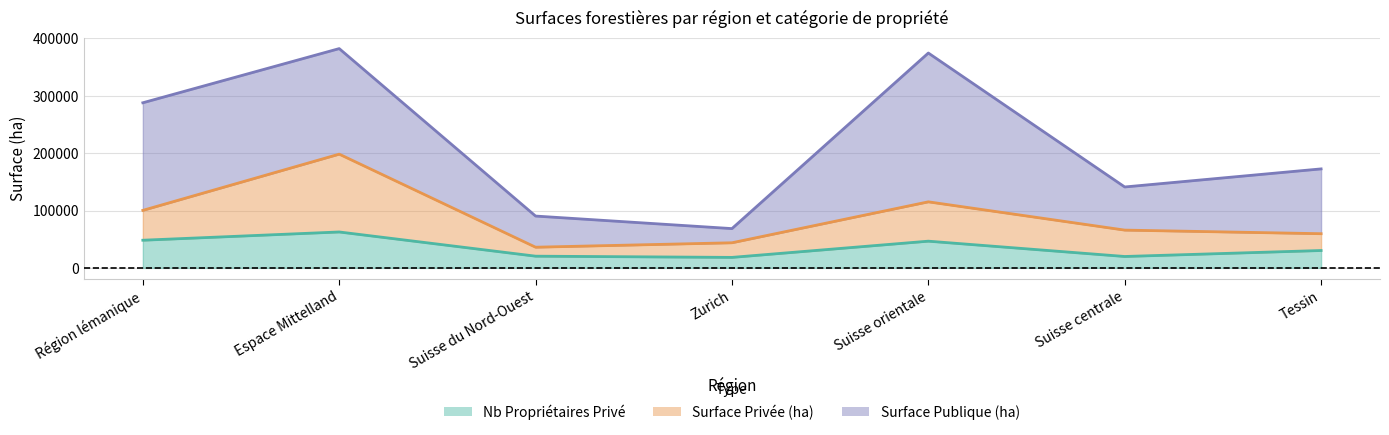

Which has a higher value, Suisse orientale or Espace Mittelland?

Espace Mittelland